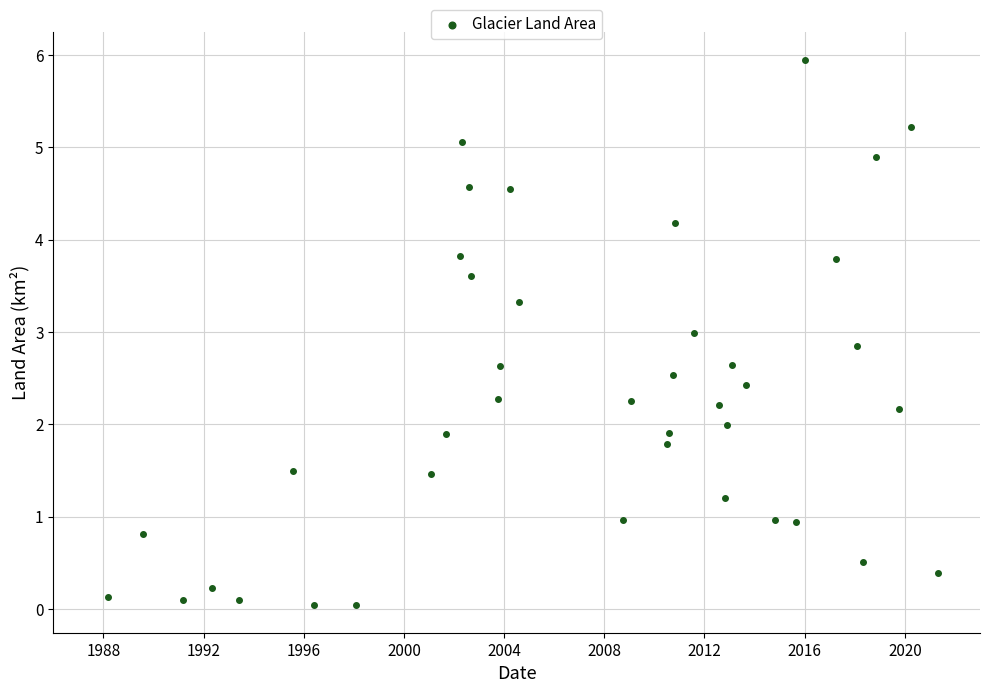

What is the range of X values (max minus min)?

33.2